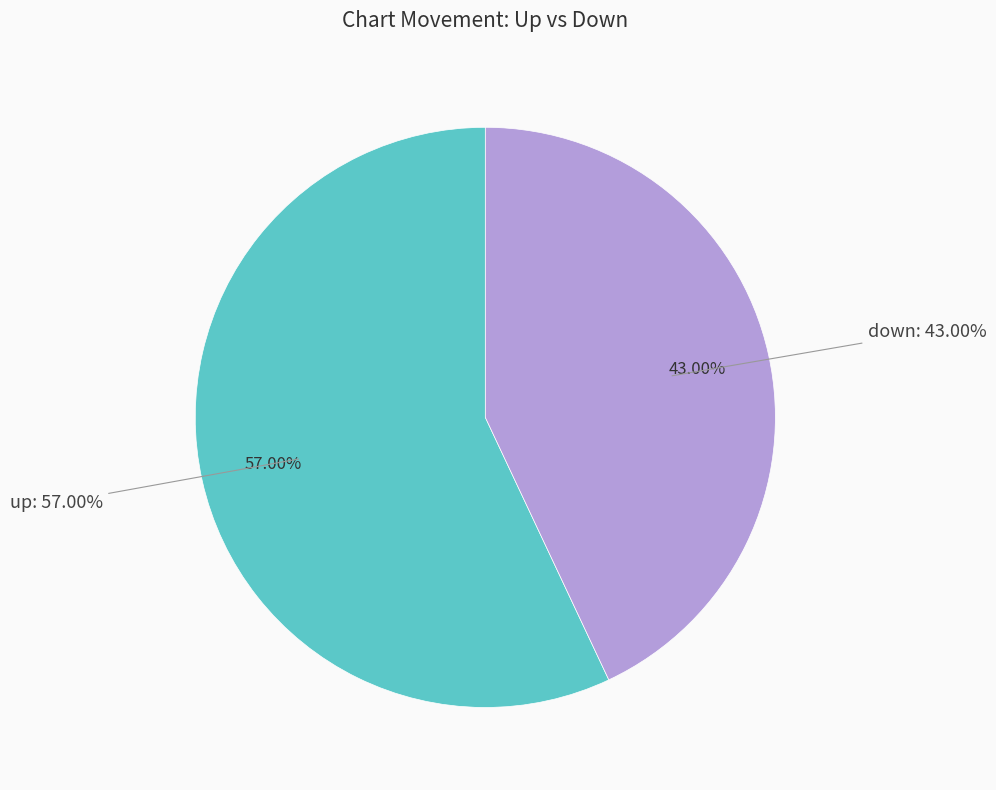

How many segments does this pie chart have?

2